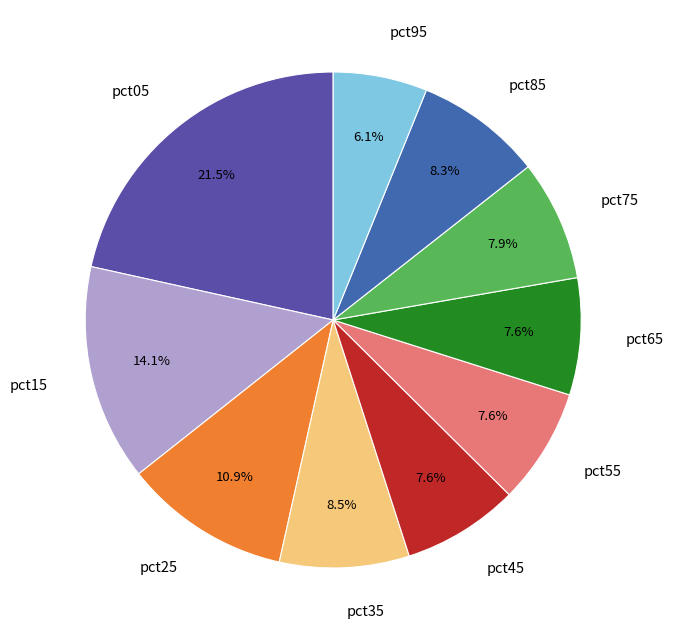

To the nearest percent, what portion does pct55 represent?

8%